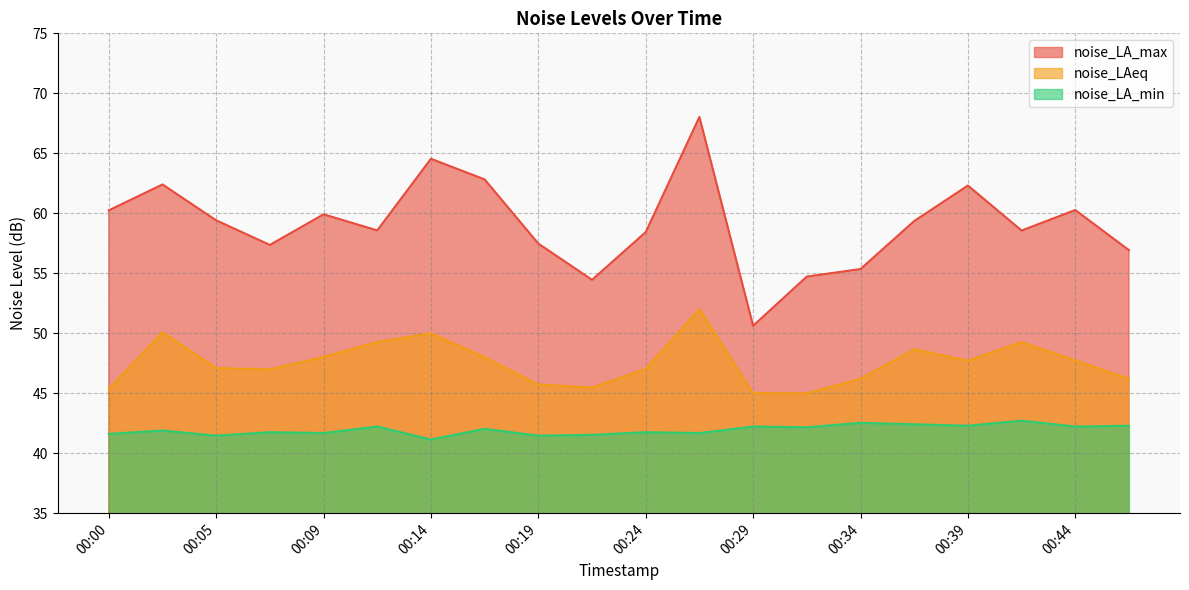

How many lines are shown in the chart?

3